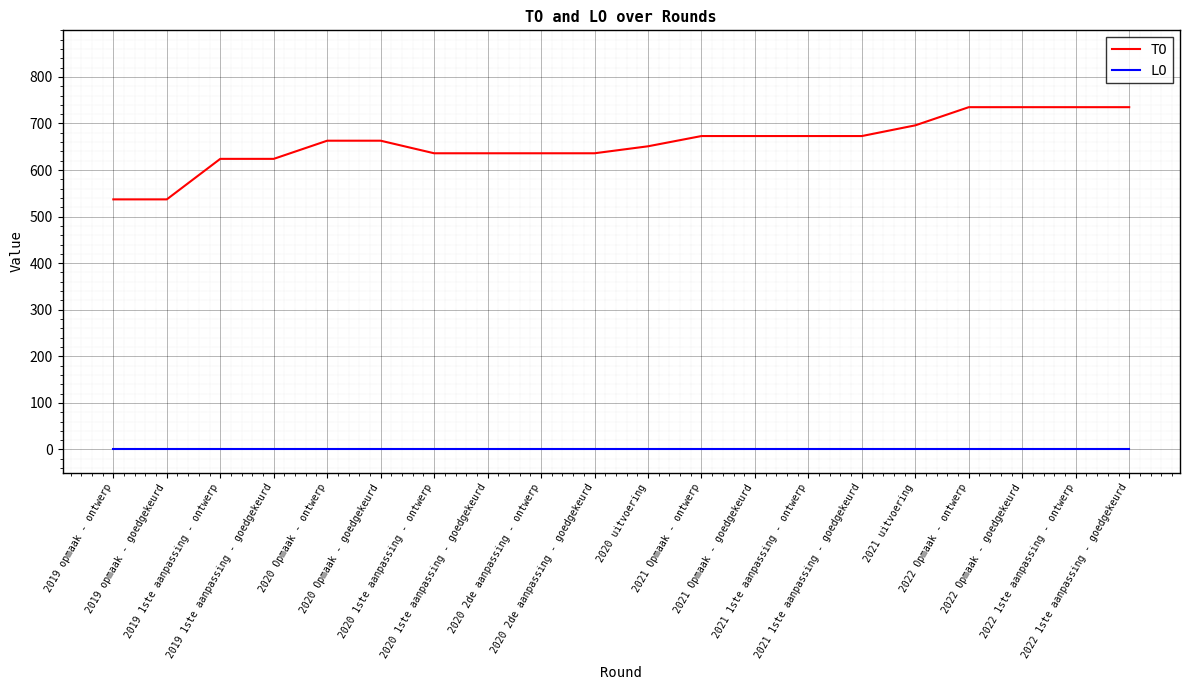

How many distinct data groups are displayed?

2